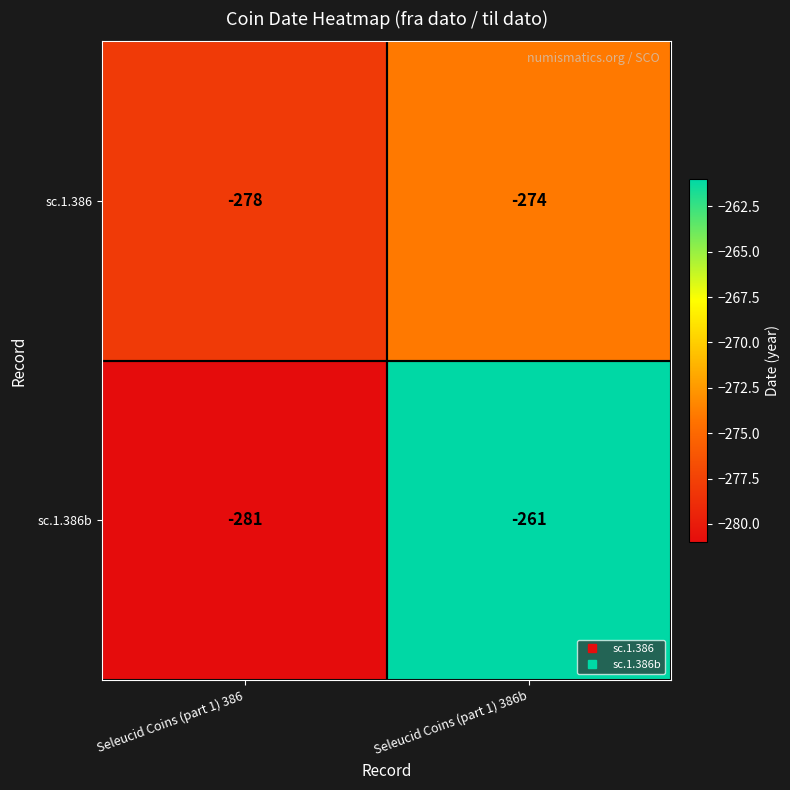

How many series are shown in this chart?

2